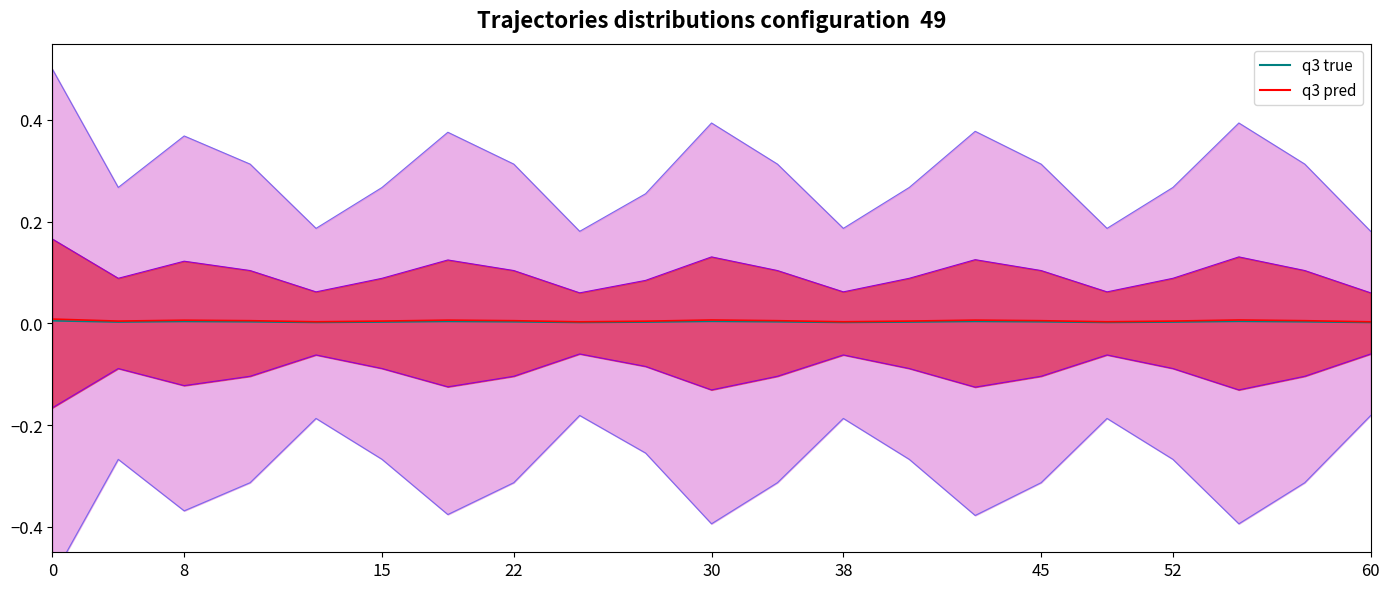

Which has a higher value, 22 or 10?

10